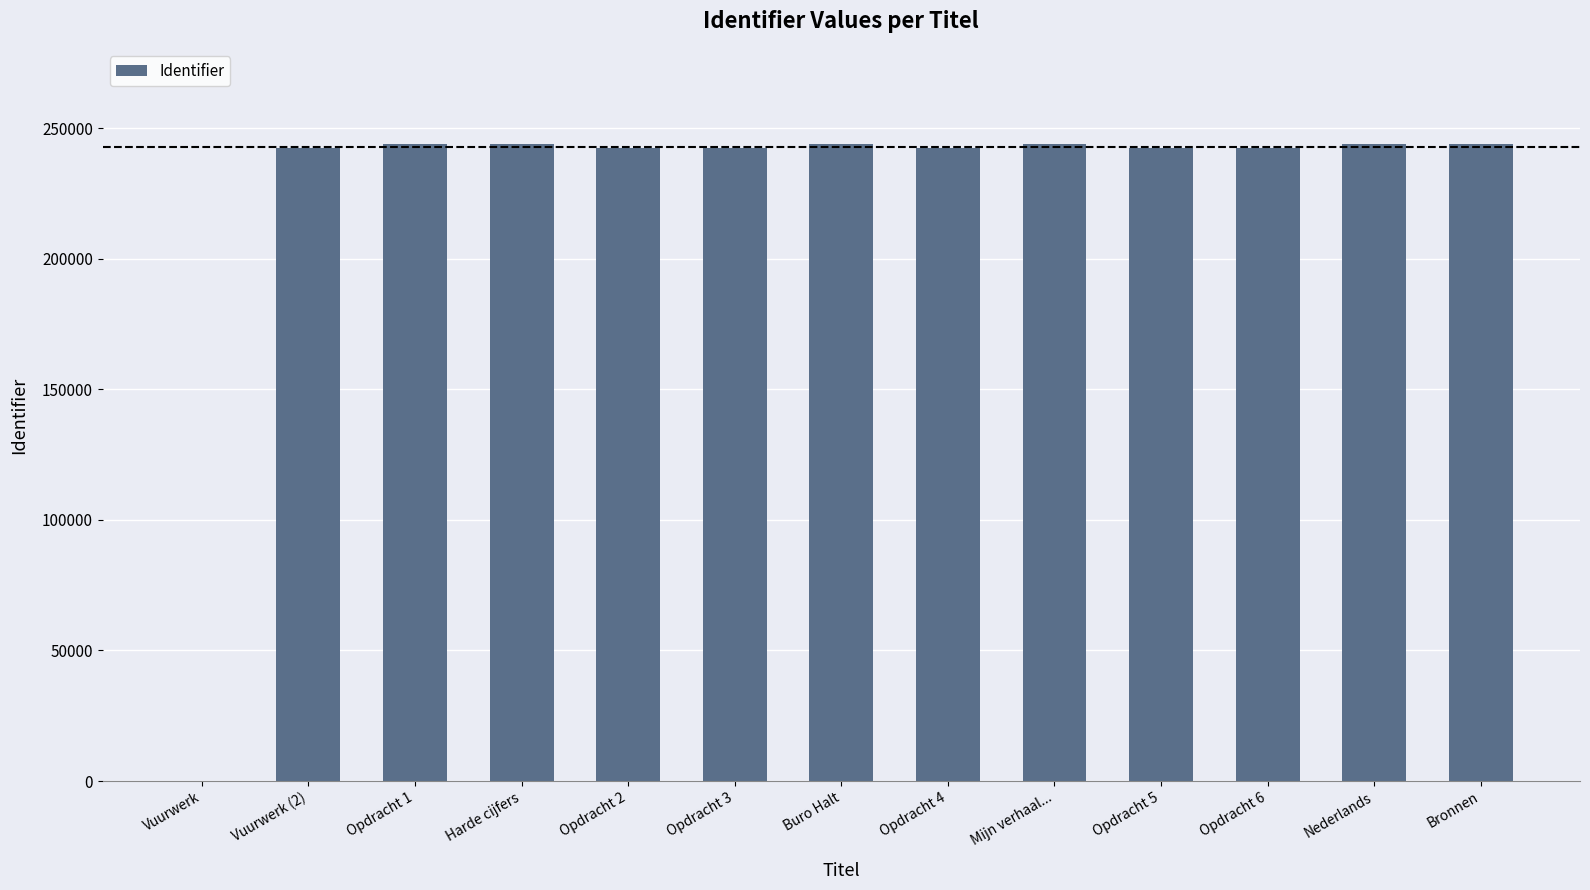

What is the ratio of the value at Harde cijfers to the value at Buro Halt?

1.0